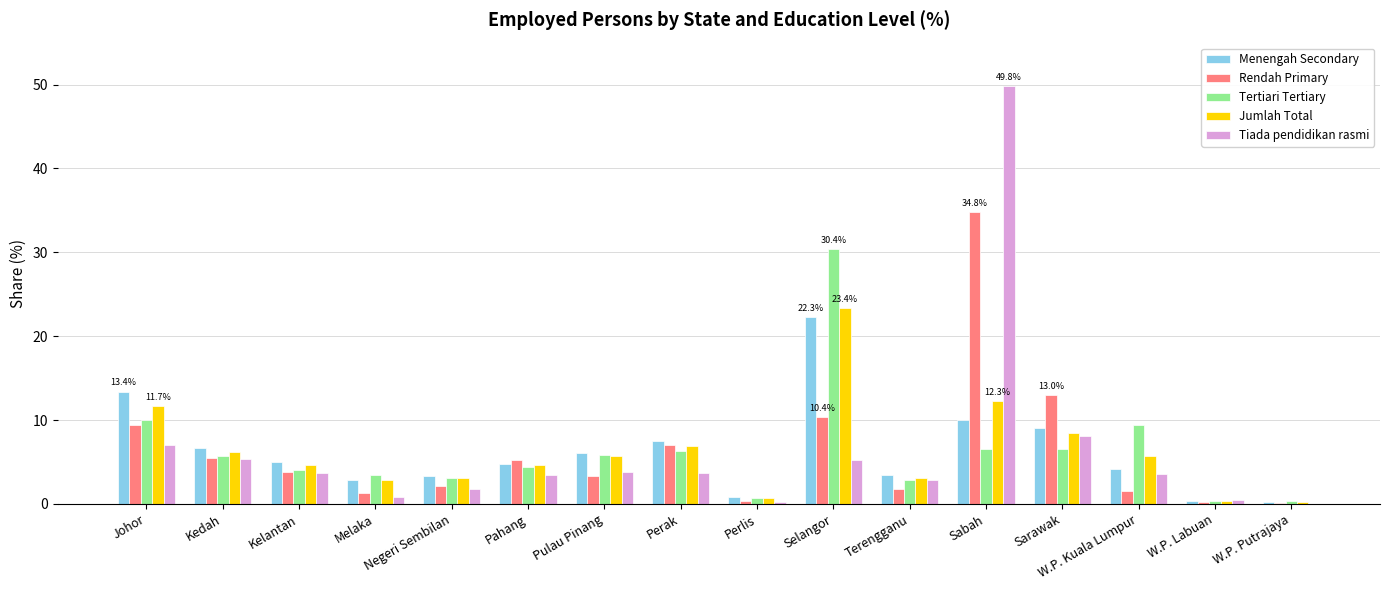

What is the sum of all Menengah Secondary values?

100.0